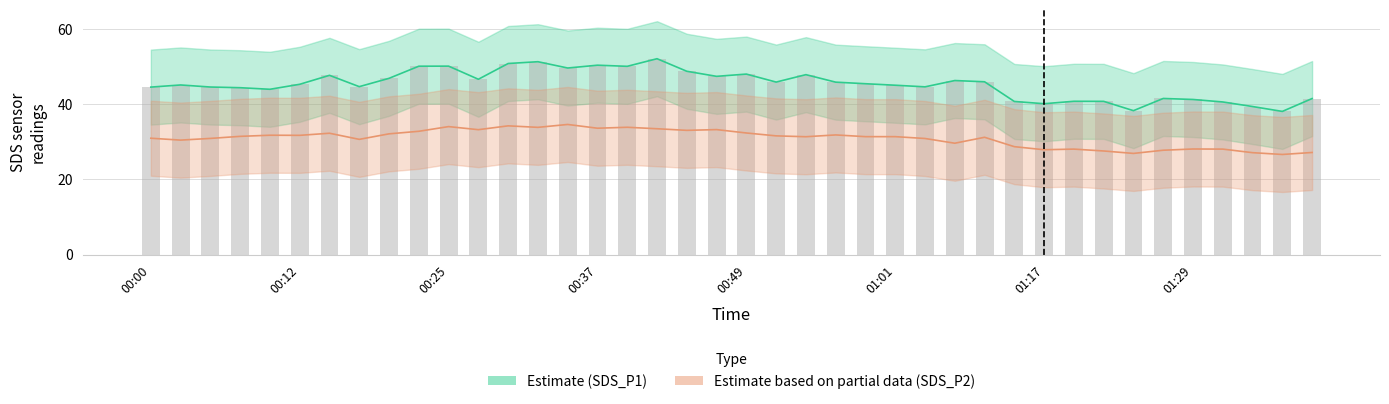

Count the number of categories in the chart.

40